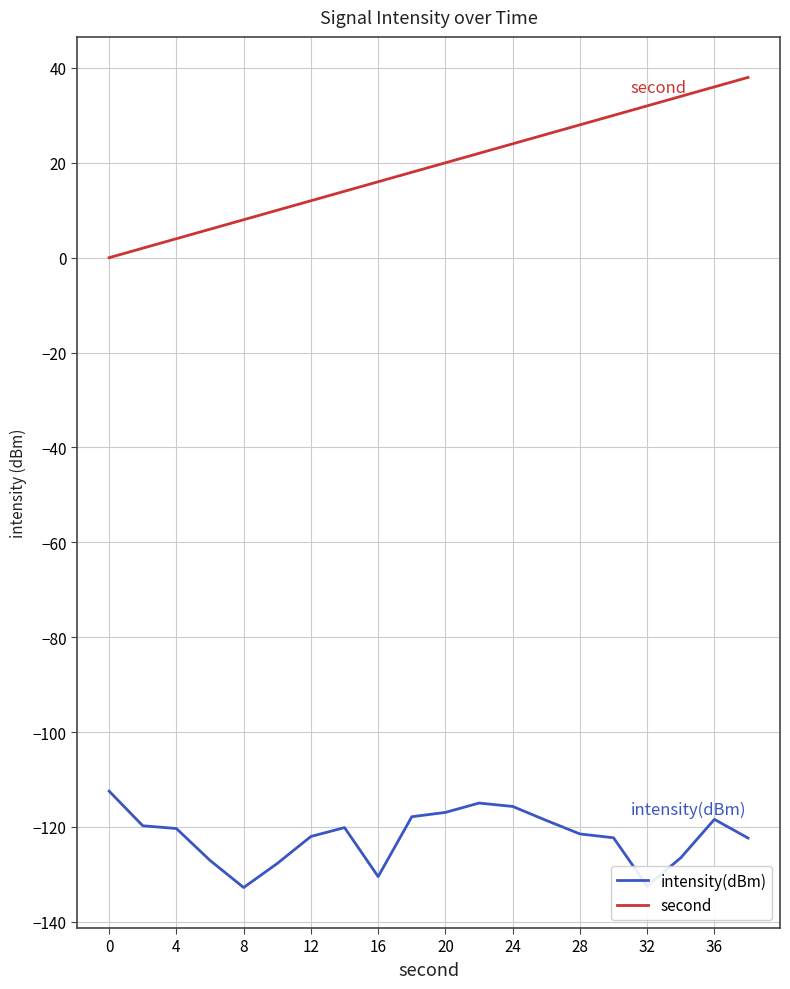

What is the minimum value shown in the chart?

-132.8